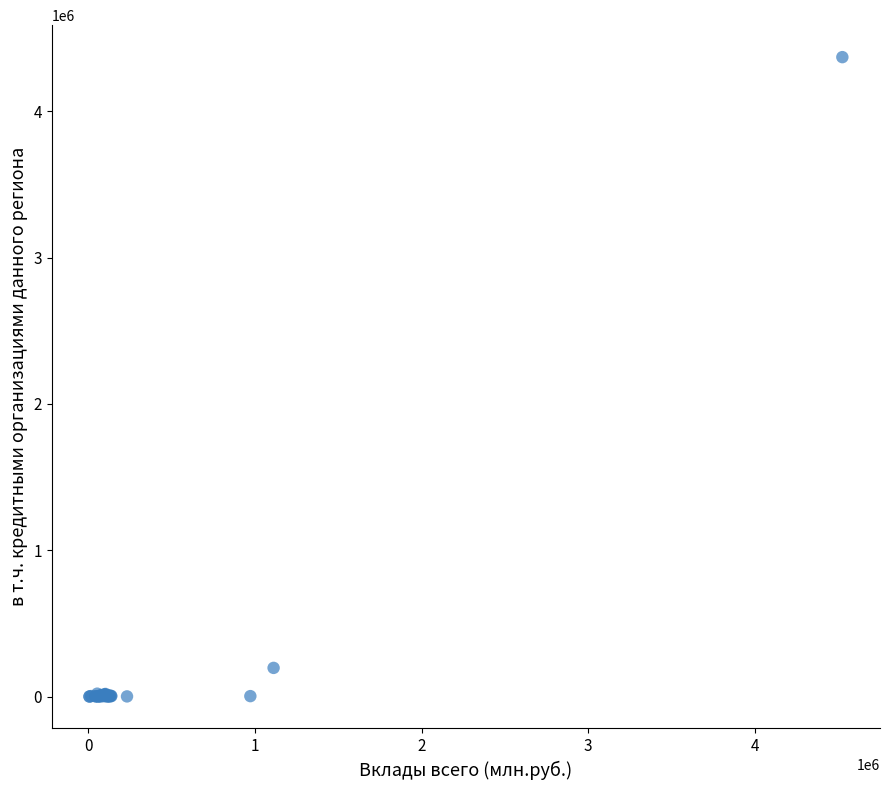

What Y value in the scatter plot is closest to 2185508?

195589